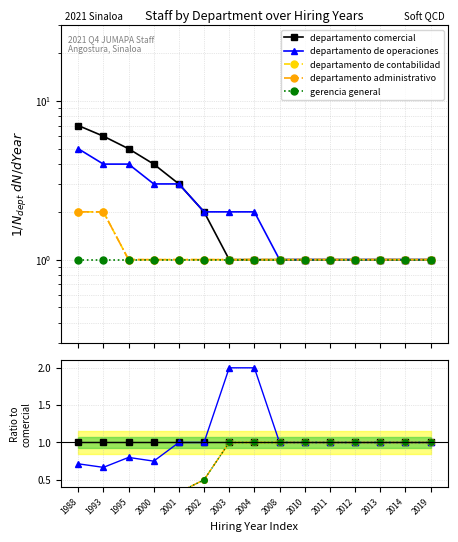

True or false: departamento administrativo has a value of 1.6 at 2019.

False